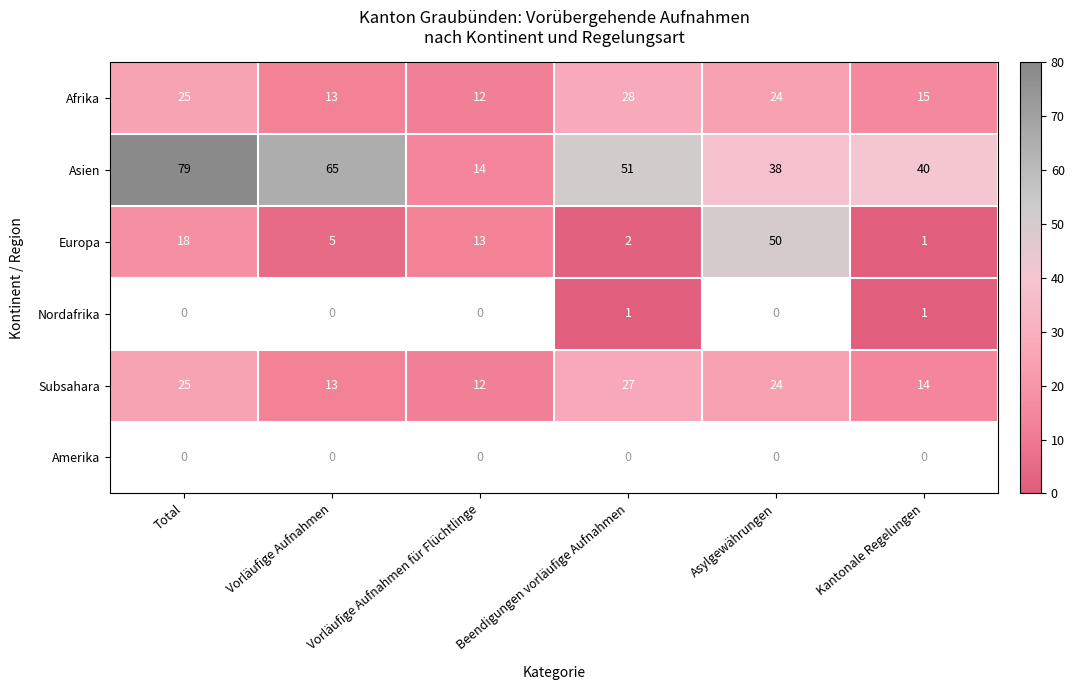

True or false: Europa has a value of 18 at Total.

True